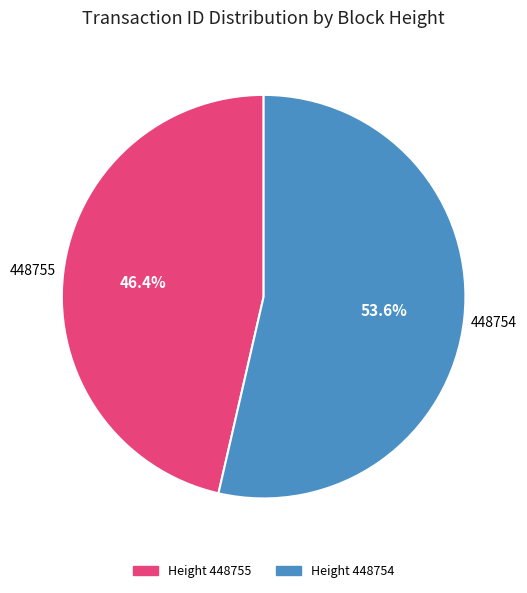

To the nearest percent, what is the average slice percentage?

50%